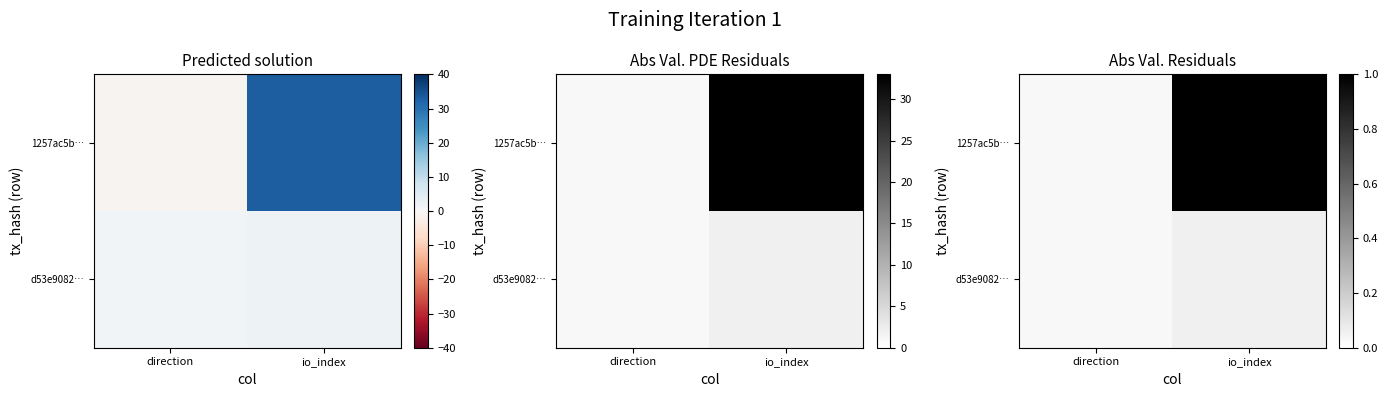

The value of 1257ac5b… at io_index is 1.0. True or false?

True